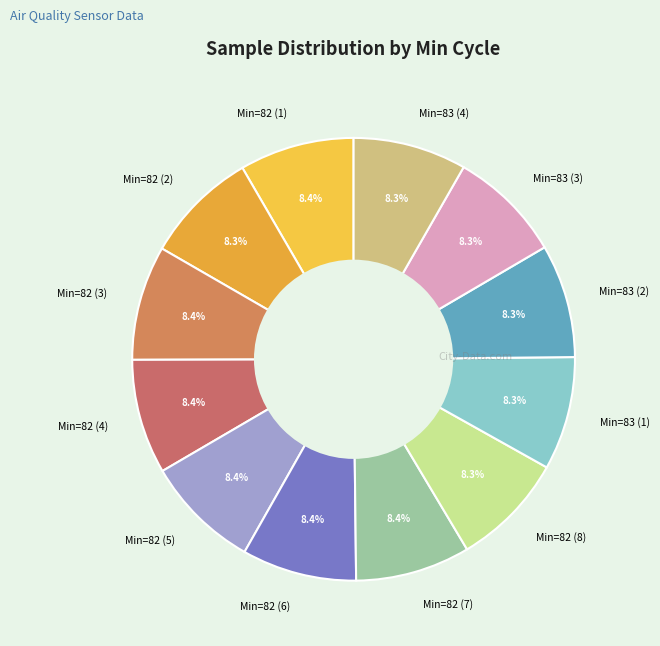

What portion of the pie excludes Min=82 (5)?

91.6%